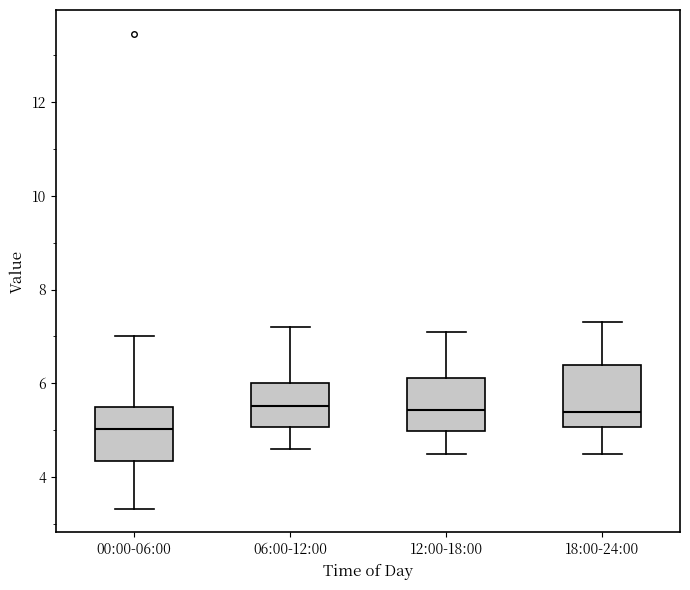

Reading left to right, read every box against the y-axis: the position of its median line, the range the box covers, and the ends of its whiskers. The values are not printed on the chart, so give them approximately, as read against the axis.

00:00-06:00: median 5.0, box 4.4 to 5.4, whiskers 3.4 to 7.0
06:00-12:00: median 5.6, box 5.0 to 6.0, whiskers 4.6 to 7.2
12:00-18:00: median 5.4, box 5.0 to 6.2, whiskers 4.6 to 7.2
18:00-24:00: median 5.4, box 5.0 to 6.4, whiskers 4.6 to 7.4